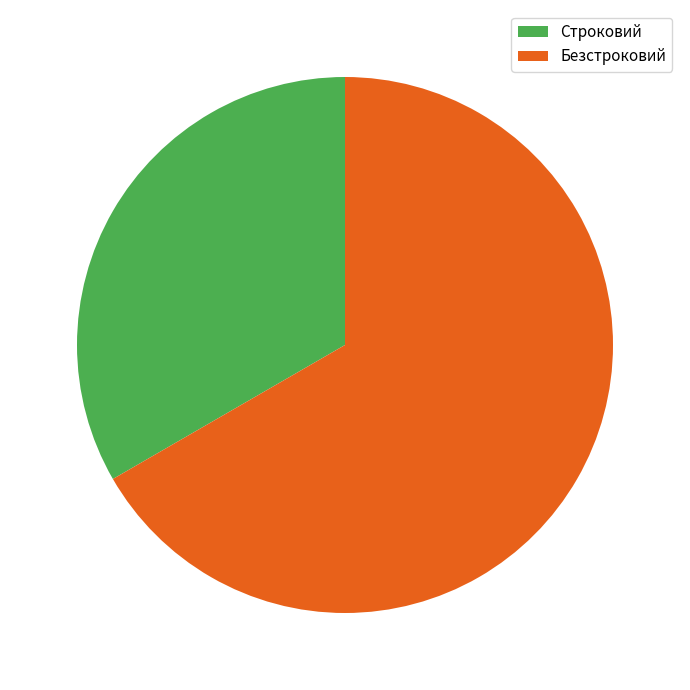

How many segments does this pie chart have?

2